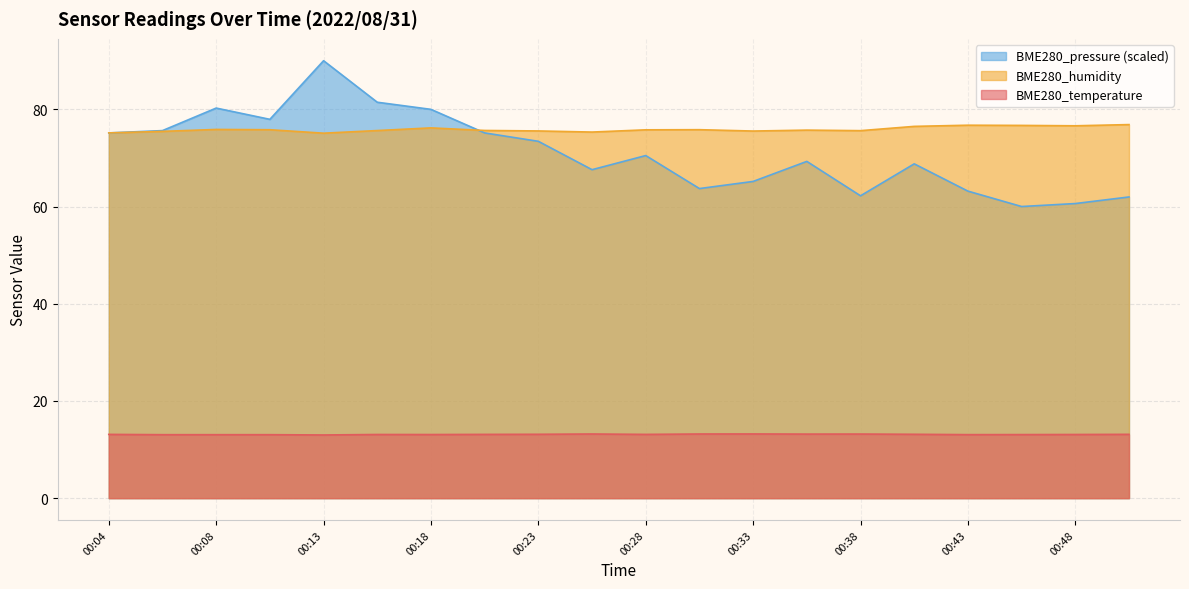

What is the difference between the maximum and minimum values in the BME280_temperature series?

0.2